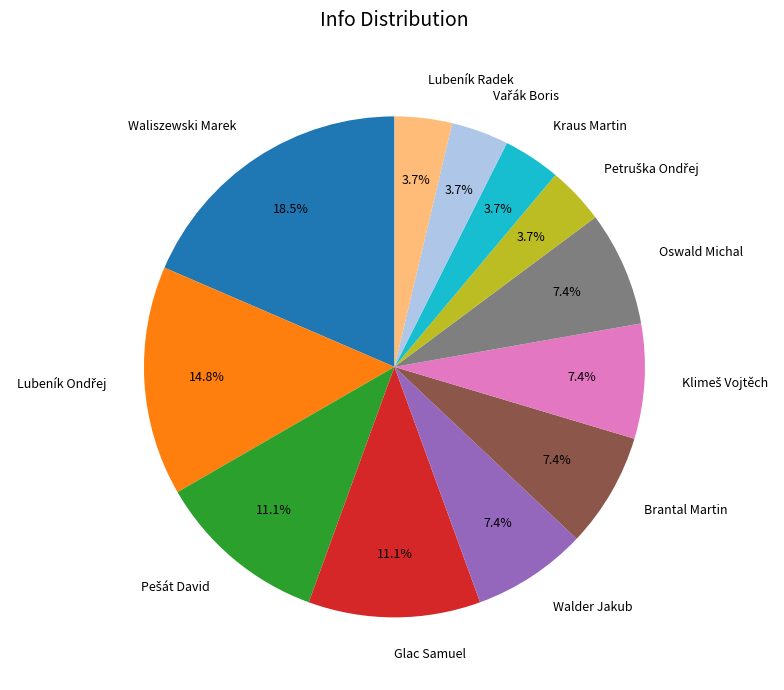

What percentage do Oswald Michal and Kraus Martin together represent?

11.1%